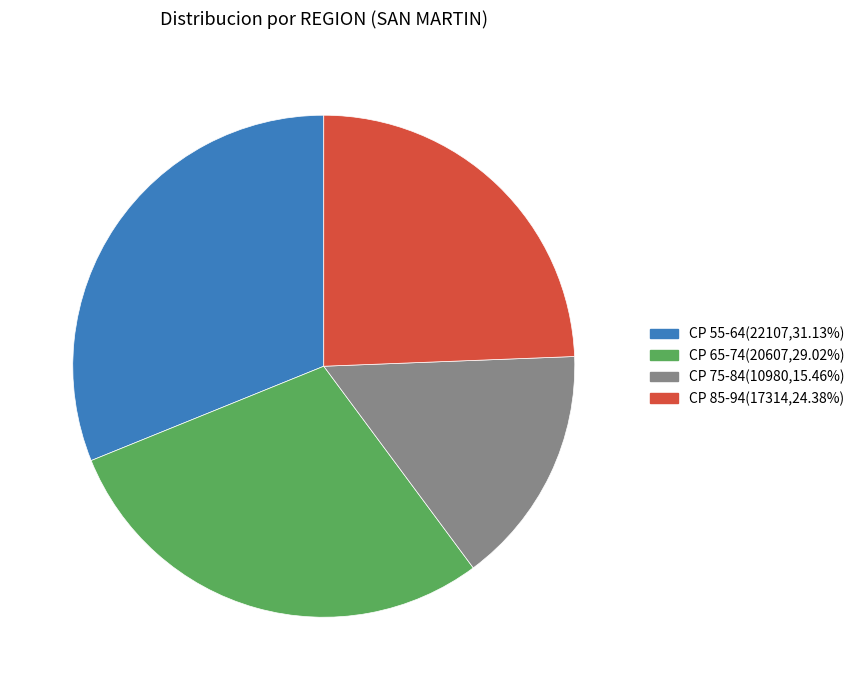

Does any single category account for the majority?

No